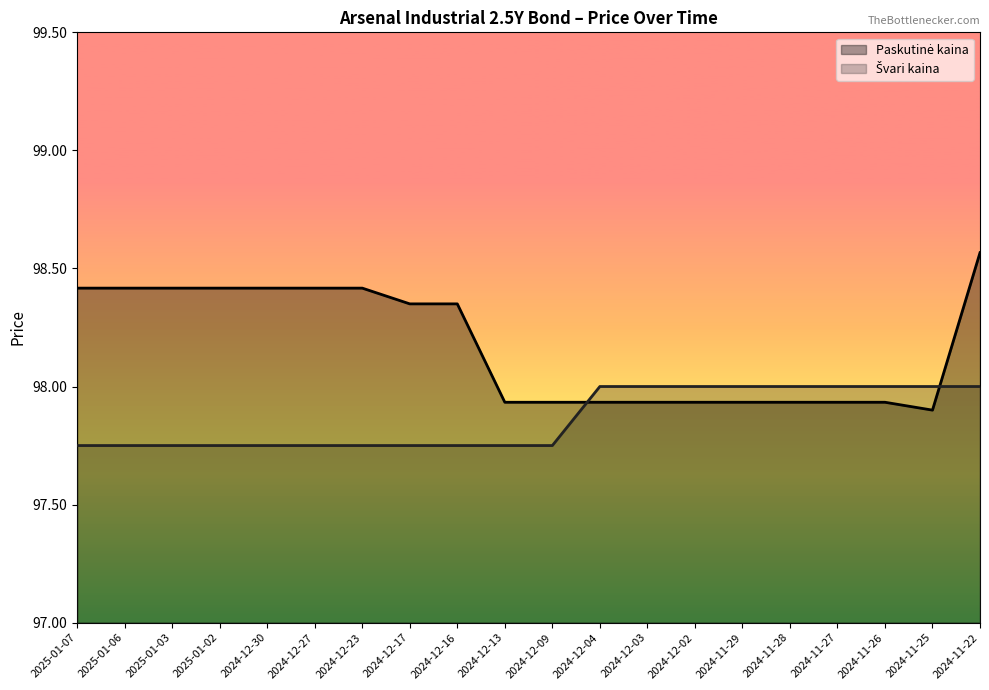

What is the sum of the Paskutinė kaina values at 2024-11-22 and 2024-11-25?

196.5